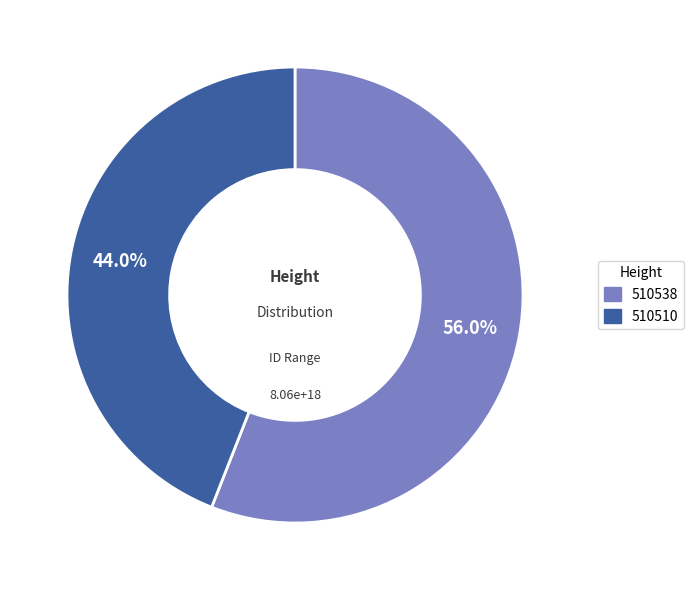

Which slice is the largest?

510538